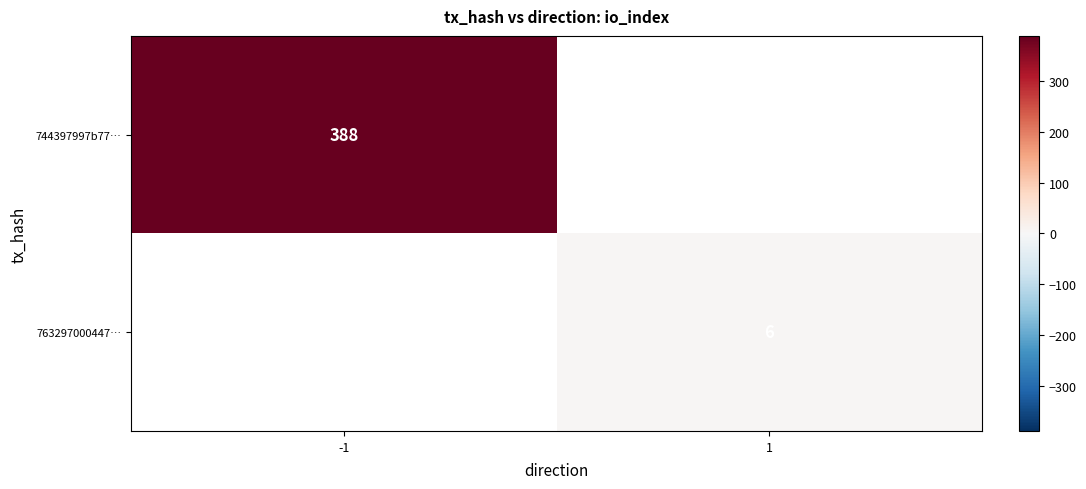

Count the number of data series in this chart.

2